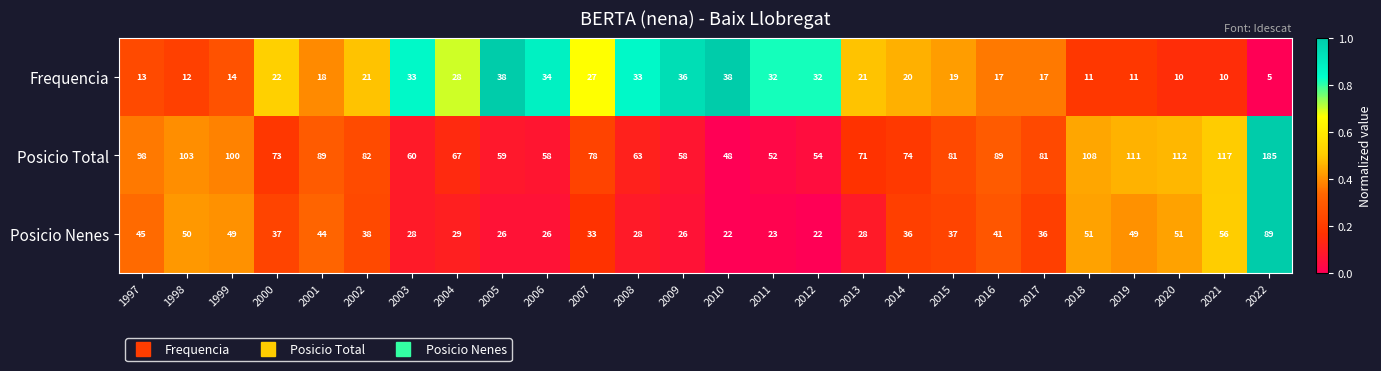

What value does the Posicio Nenes series have at 2021?

56